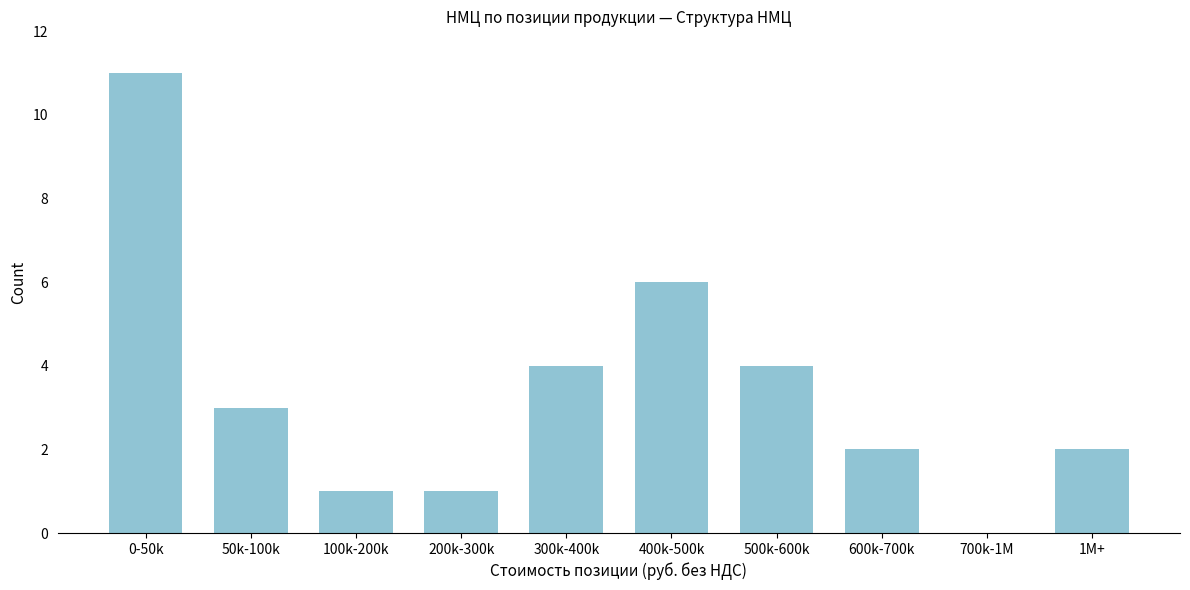

Reading left to right, list all the values displayed in this chart.

0-50k=11	50k-100k=3	100k-200k=1	200k-300k=1	300k-400k=4	400k-500k=6	500k-600k=4	600k-700k=2	700k-1M=0	1M+=2